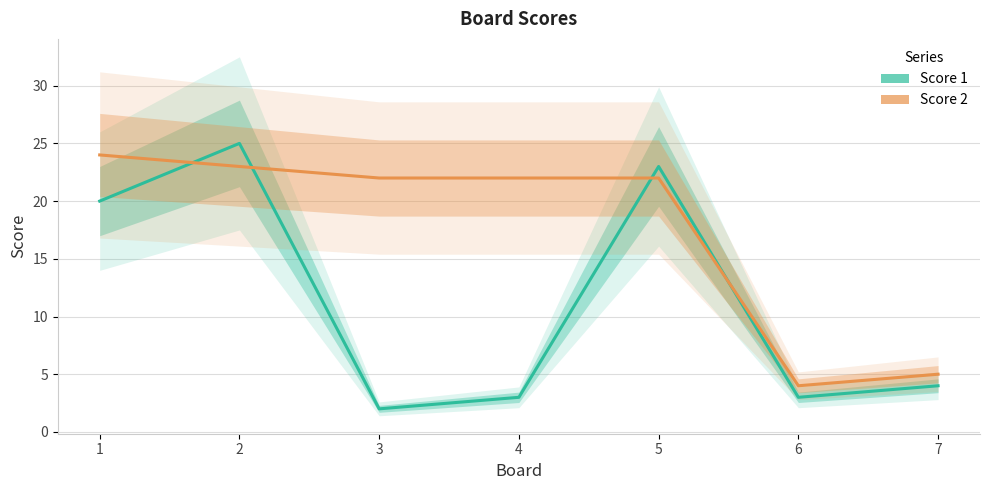

How many lines are shown in the chart?

2